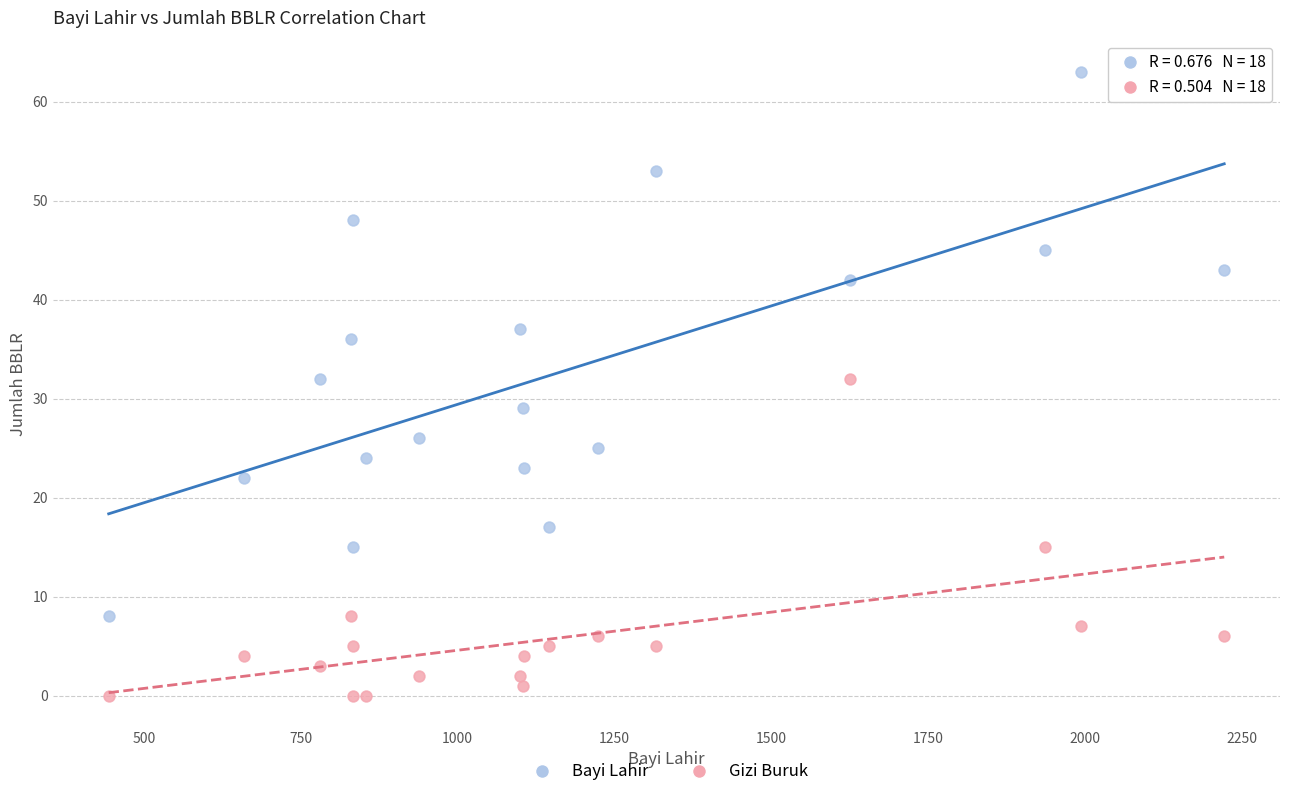

Which series contains the lowest Y value?

Gizi Buruk